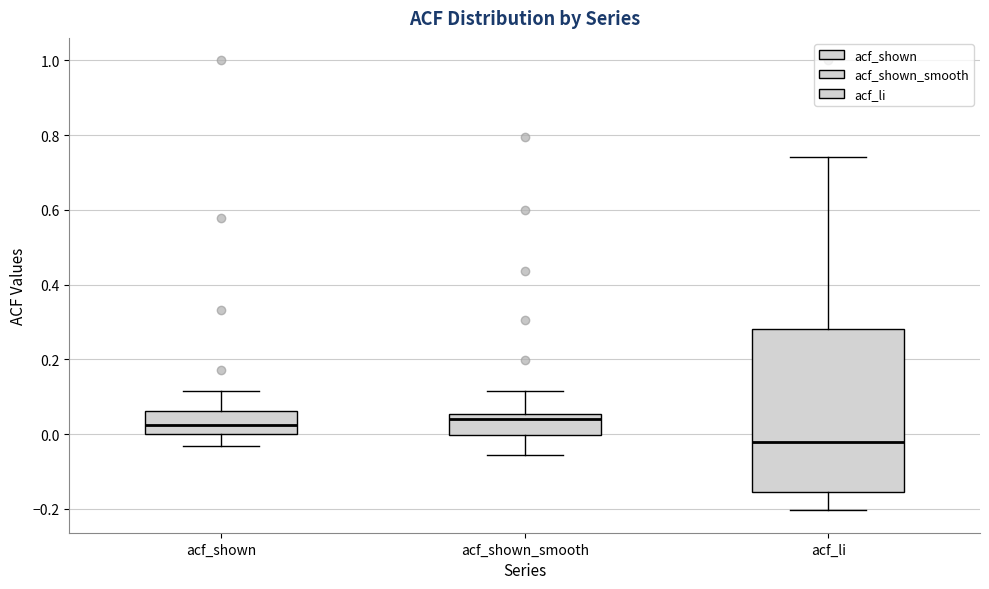

Reading left to right, transcribe this box plot: for each box, give where its median line is, the range the box spans, and where its two whiskers end, as read against the y-axis. The values are not printed on the chart, so give them approximately, as read against the axis.

acf_shown: median 0.02, box 0.00 to 0.06, whiskers -0.04 to 0.12
acf_shown_smooth: median 0.04, box 0.00 to 0.06, whiskers -0.06 to 0.12
acf_li: median -0.02, box -0.16 to 0.28, whiskers -0.20 to 0.74